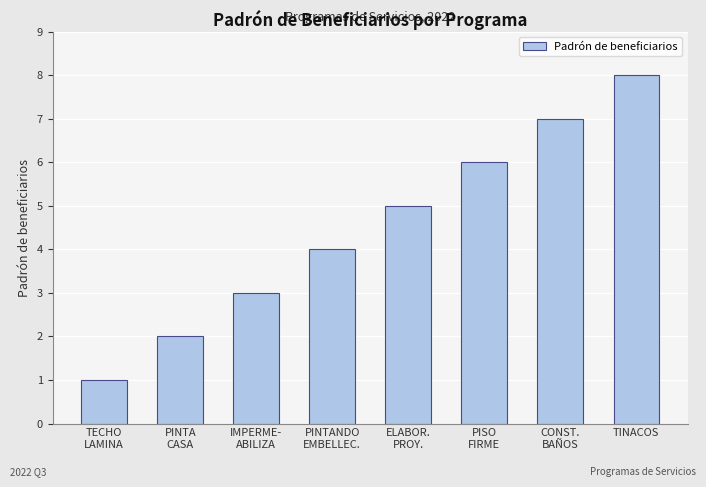

How many values are below 5?

4